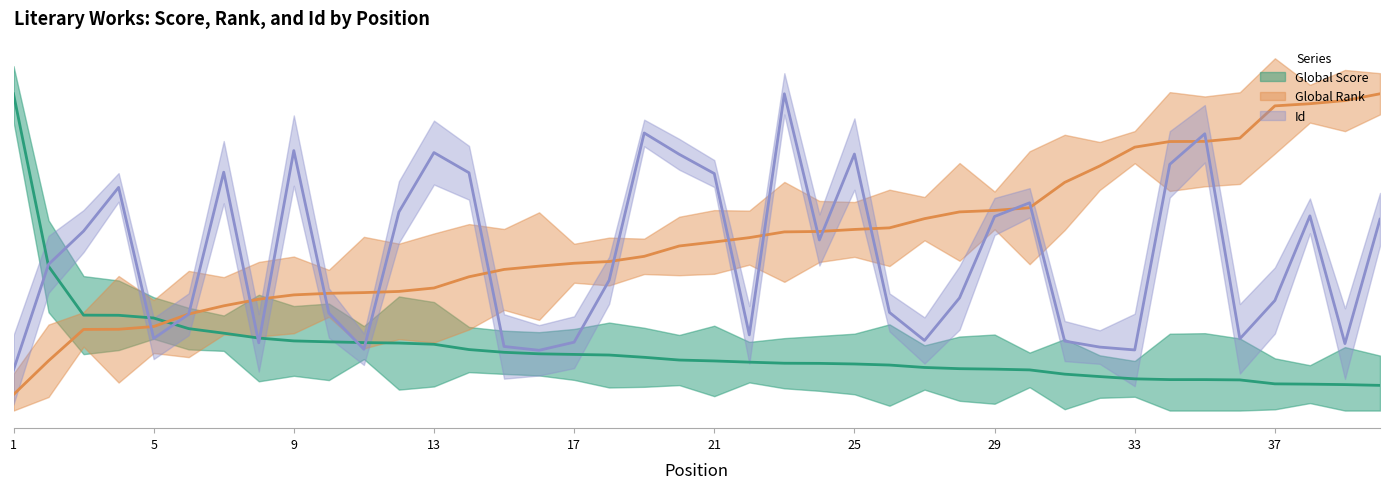

Reading left to right, transcribe all the data shown in this chart.

Global Score: 1.0	0.5	0.3	0.3	0.3	0.3	0.2	0.2	0.2	0.2	0.2	0.2	0.2	0.2	0.2	0.2	0.2	0.2	0.2	0.2	0.2	0.2	0.1	0.1	0.1	0.1	0.1	0.1	0.1	0.1	0.1	0.1	0.1	0.1	0.1	0.1	0.1	0.1	0.1	0.1
Global Rank: 0.1	0.2	0.3	0.3	0.3	0.3	0.3	0.4	0.4	0.4	0.4	0.4	0.4	0.4	0.4	0.5	0.5	0.5	0.5	0.5	0.5	0.5	0.6	0.6	0.6	0.6	0.6	0.6	0.6	0.6	0.7	0.8	0.8	0.8	0.8	0.9	1.0	1.0	1.0	1.0
Id: 0.1	0.5	0.6	0.7	0.2	0.3	0.8	0.2	0.8	0.3	0.2	0.6	0.8	0.8	0.2	0.2	0.2	0.4	0.9	0.8	0.7	0.2	1.0	0.5	0.8	0.3	0.2	0.4	0.6	0.7	0.2	0.2	0.2	0.8	0.9	0.2	0.3	0.6	0.2	0.6